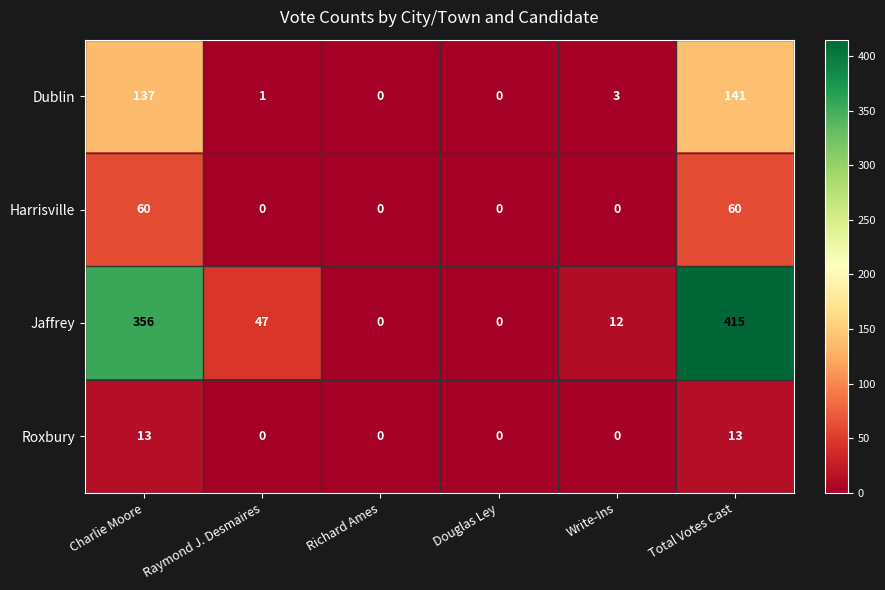

Reading right to left, extract all data points from this chart.

Dublin: 141	3	0	0	1	137
Harrisville: 60	0	0	0	0	60
Jaffrey: 415	12	0	0	47	356
Roxbury: 13	0	0	0	0	13